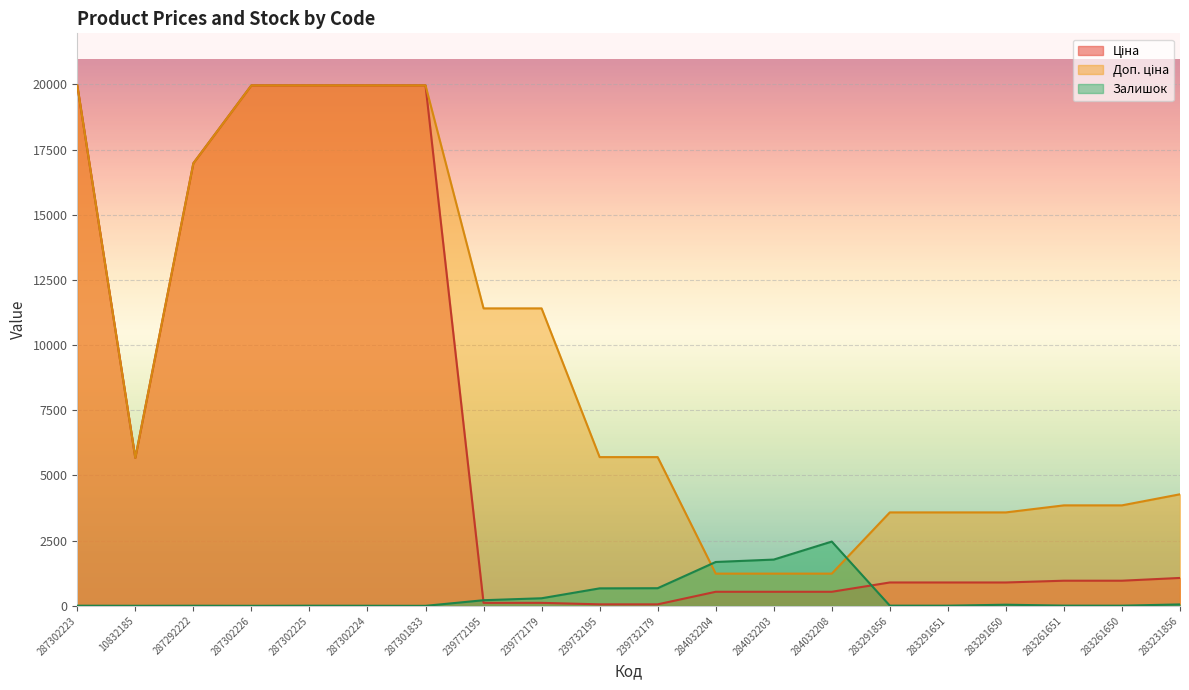

Which series has the largest total across all categories?

Доп. ціна